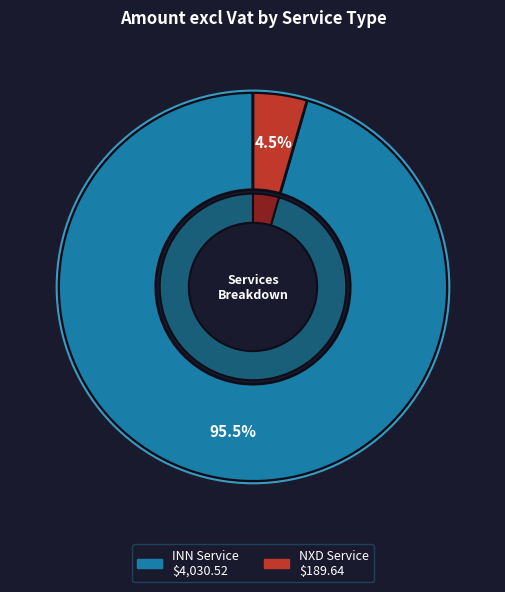

Which slice is the largest?

INN Service